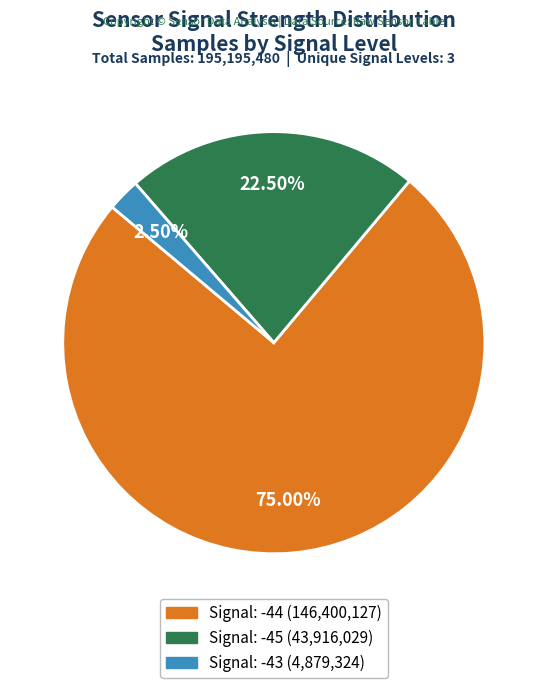

Is there any slice that represents more than half of the pie?

Yes